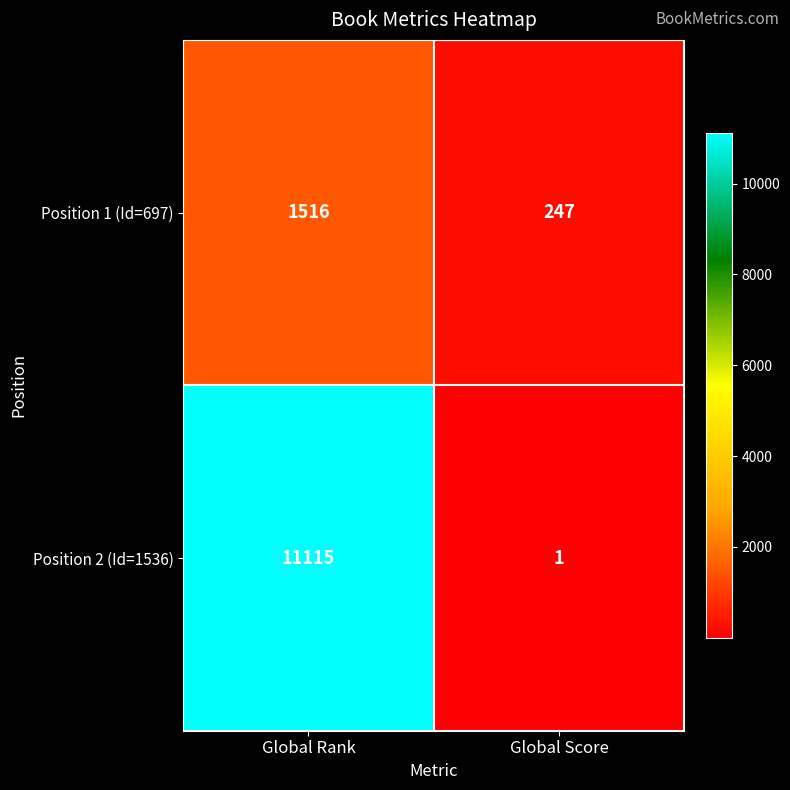

What is the difference between the Position 2 (Id=1536) values at Global Score and Global Rank?

11114